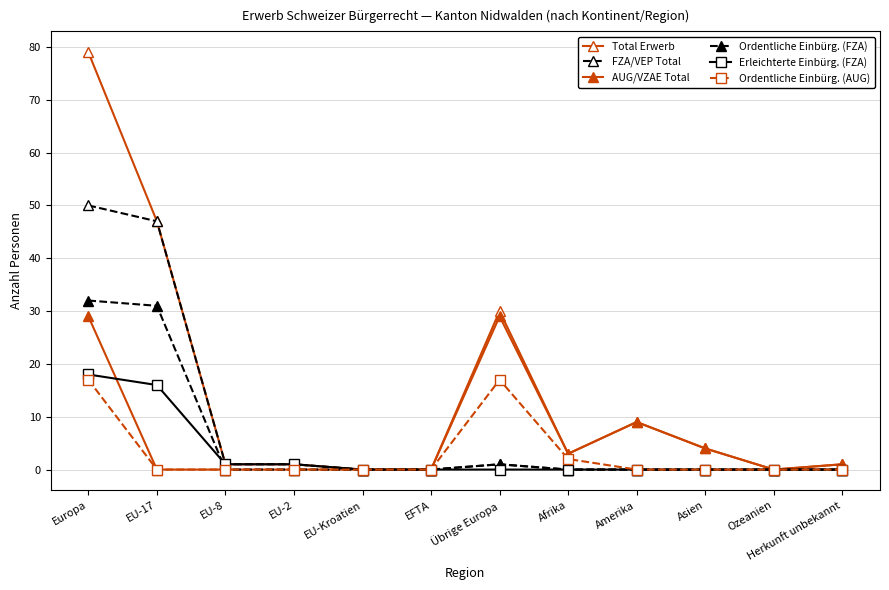

Where do Erleichterte Einbürg. (FZA) and AUG/VZAE Total first cross each other?

Europa and EU-17